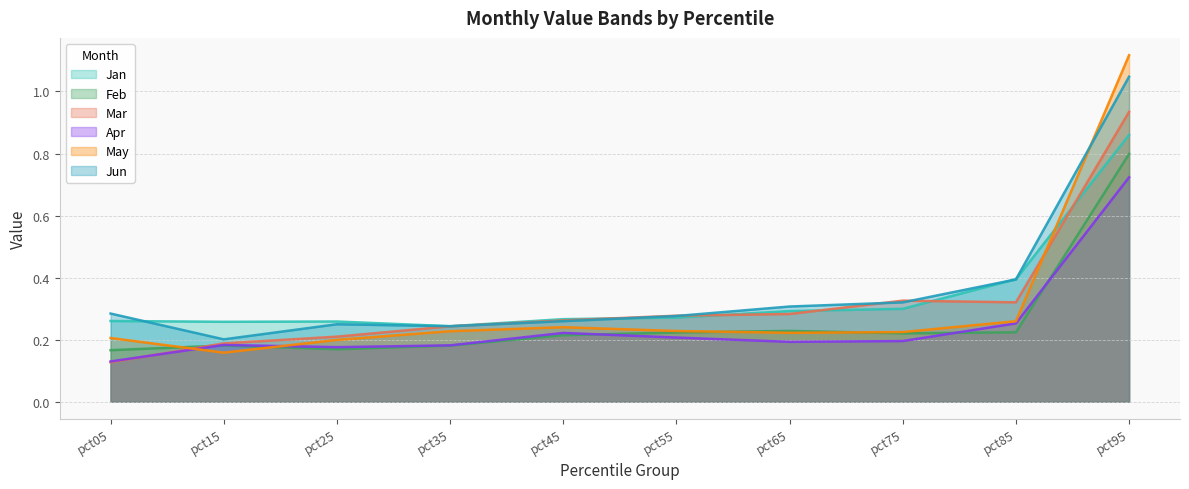

True or false: Jan has a value of 0.3 at pct85.

False